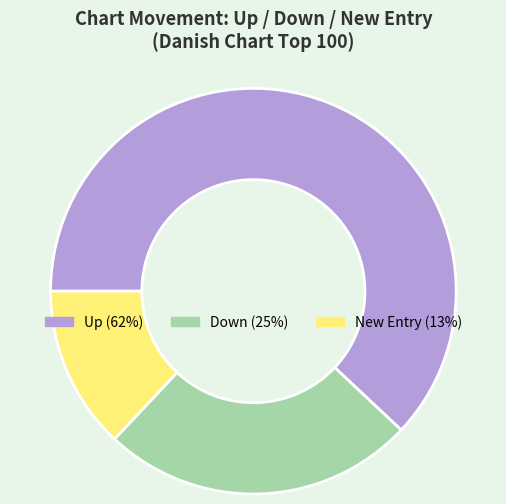

What is the largest slice in the pie chart?

up